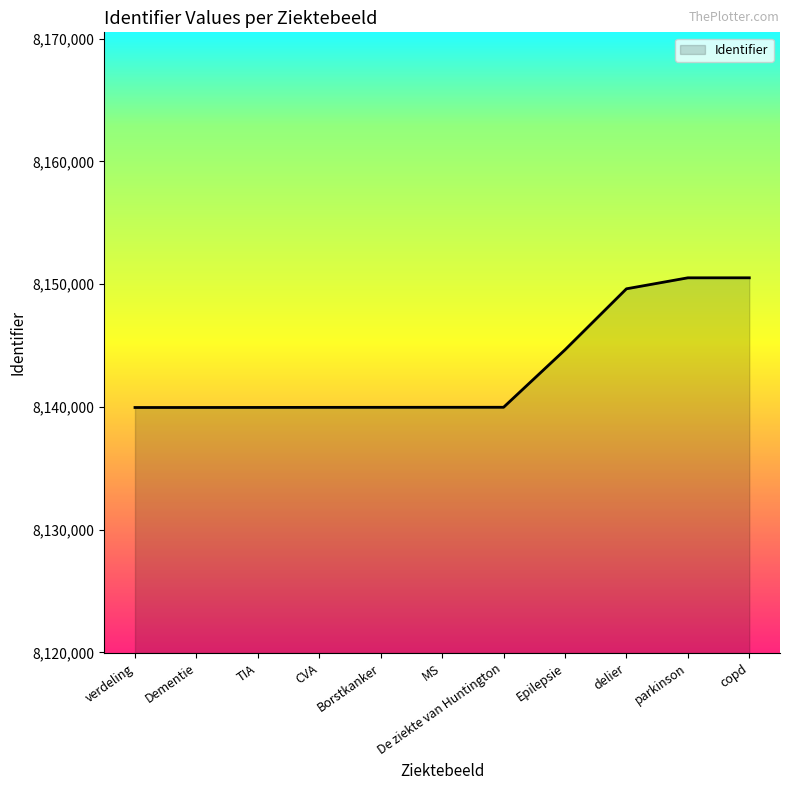

What is the maximum value shown in the chart?

8150514